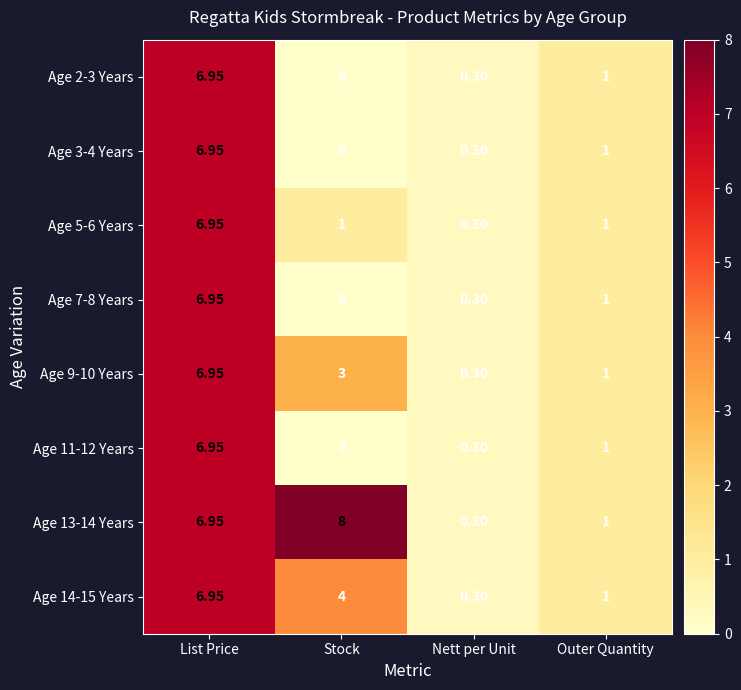

Where is Age 13-14 Years nearest to the value 4?

List Price